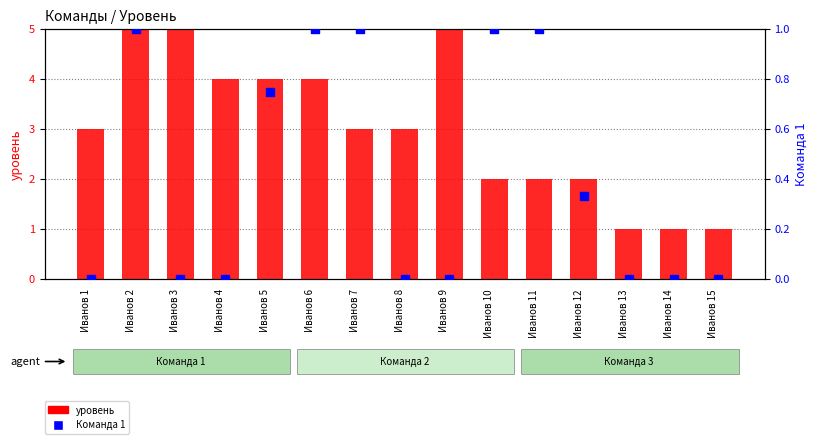

Which series has the largest Y range (max minus min)?

уровень